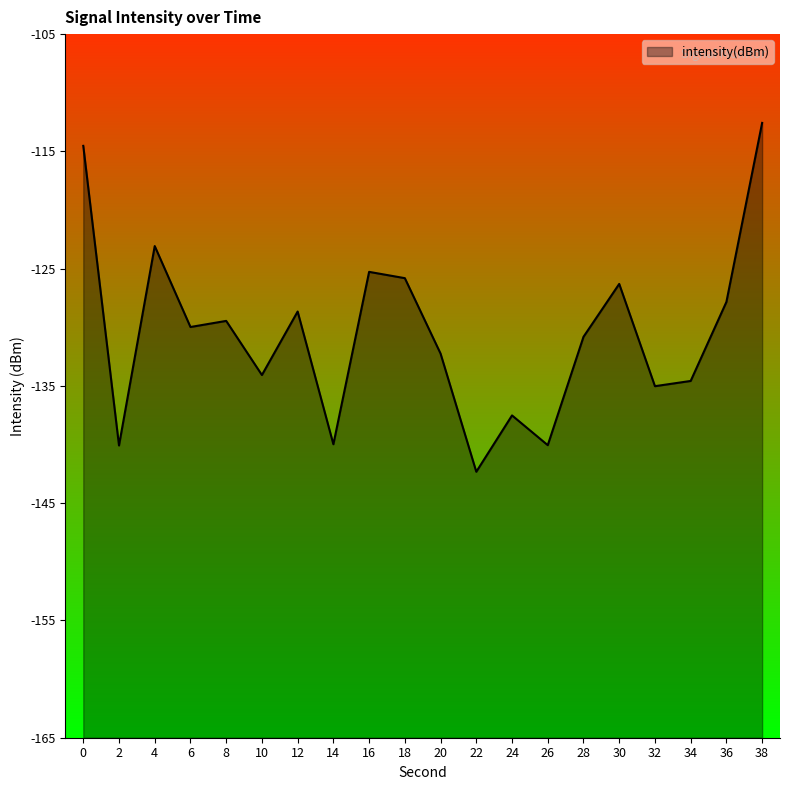

Between 32 and 16, which is larger?

16